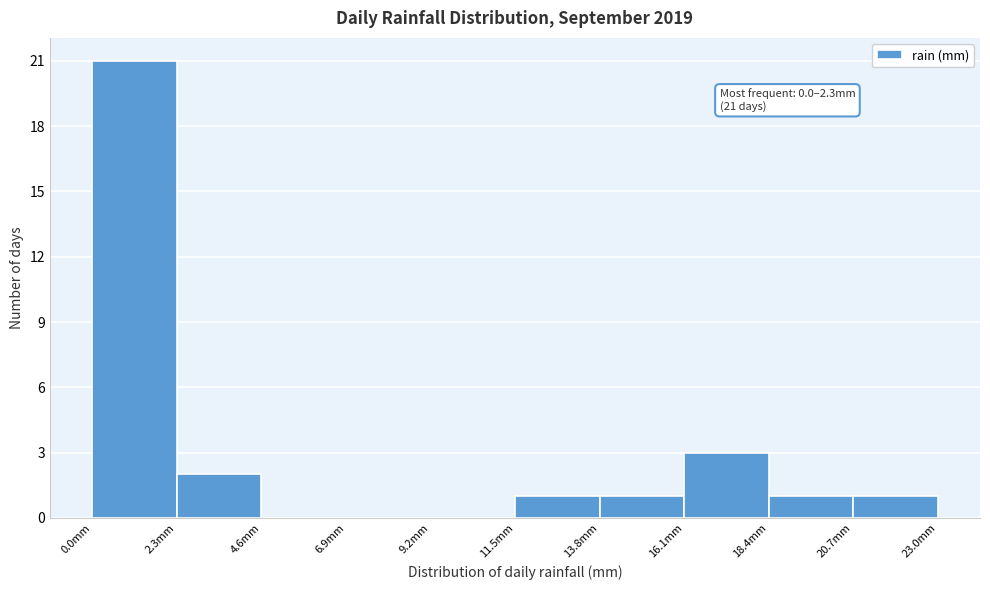

Which range on the x-axis has the tallest bar?

0.0 to 2.3